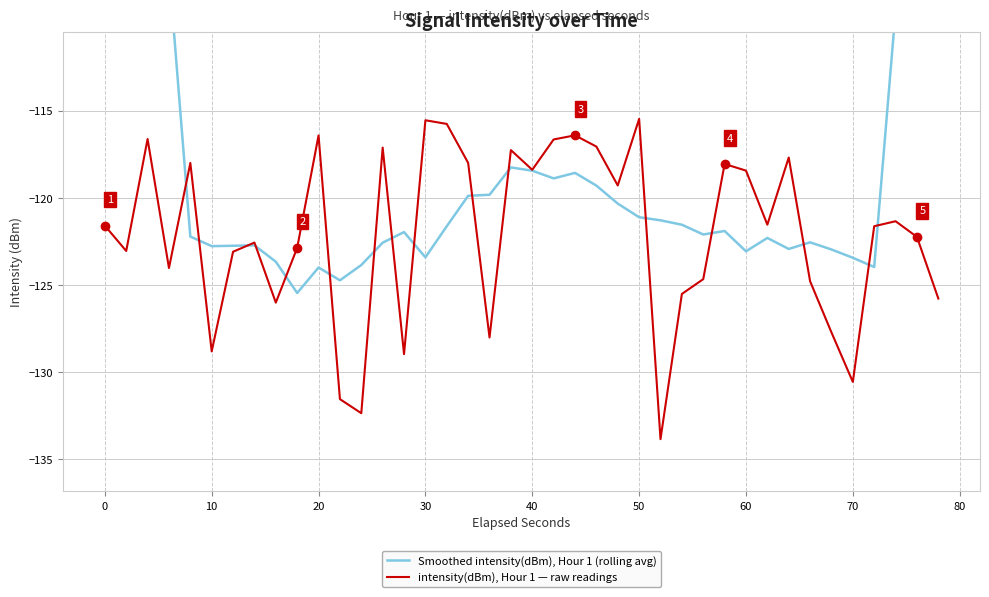

The value of intensity(dBm), Hour 1 — raw readings at 70 is -130.6. True or false?

True